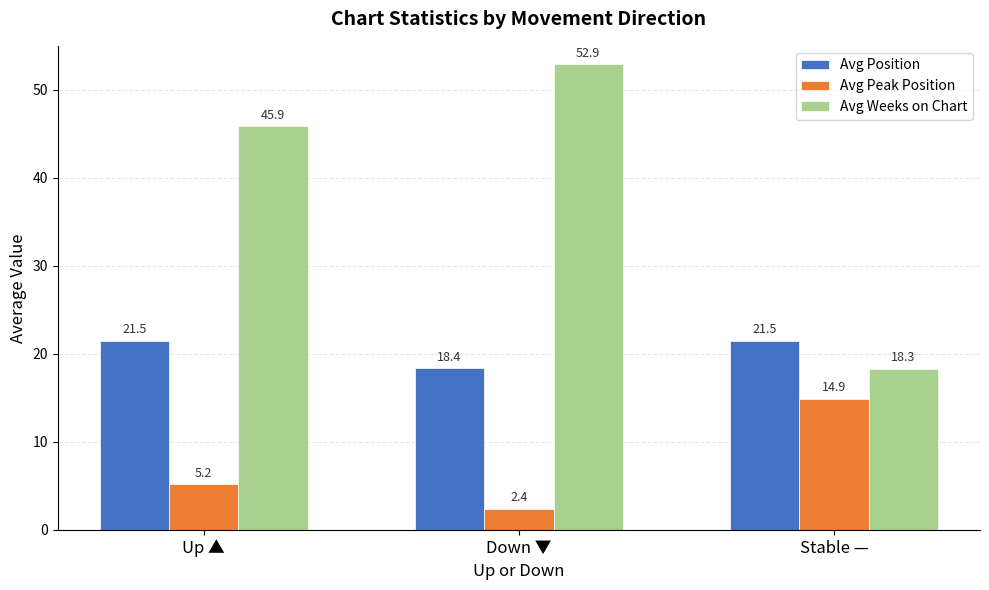

Reading left to right, list all the values displayed in this chart.

Avg Position: 21.5	18.4	21.5
Avg Peak Position: 5.2	2.4	14.9
Avg Weeks on Chart: 45.9	52.9	18.3